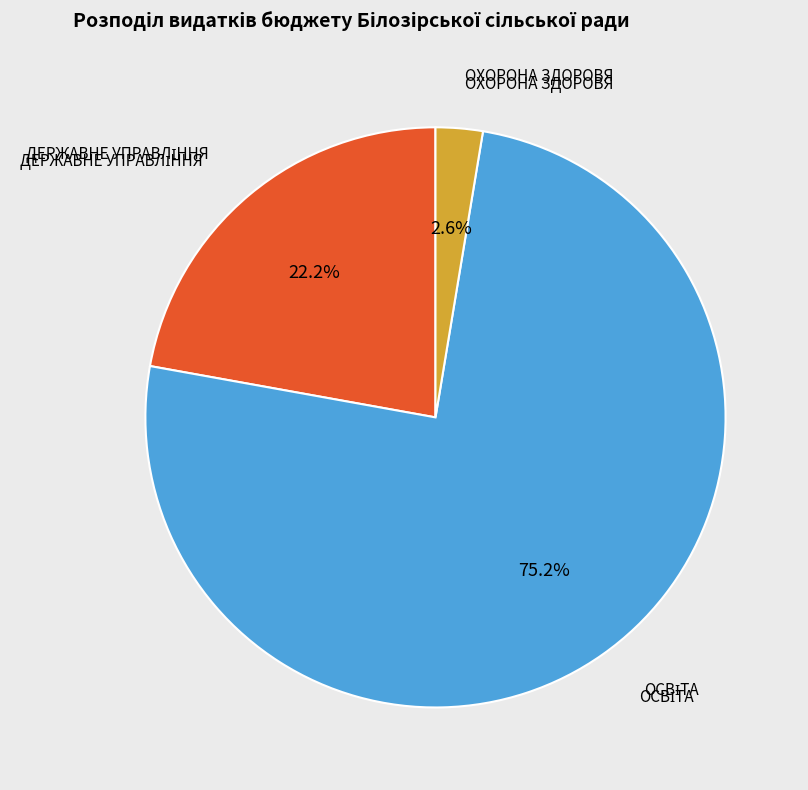

Is there a majority slice in this chart?

Yes